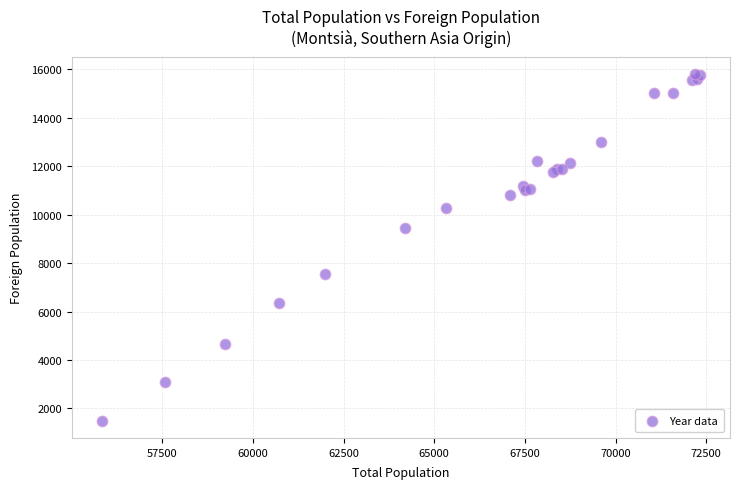

What Y value in the scatter plot is closest to 8652?

9472